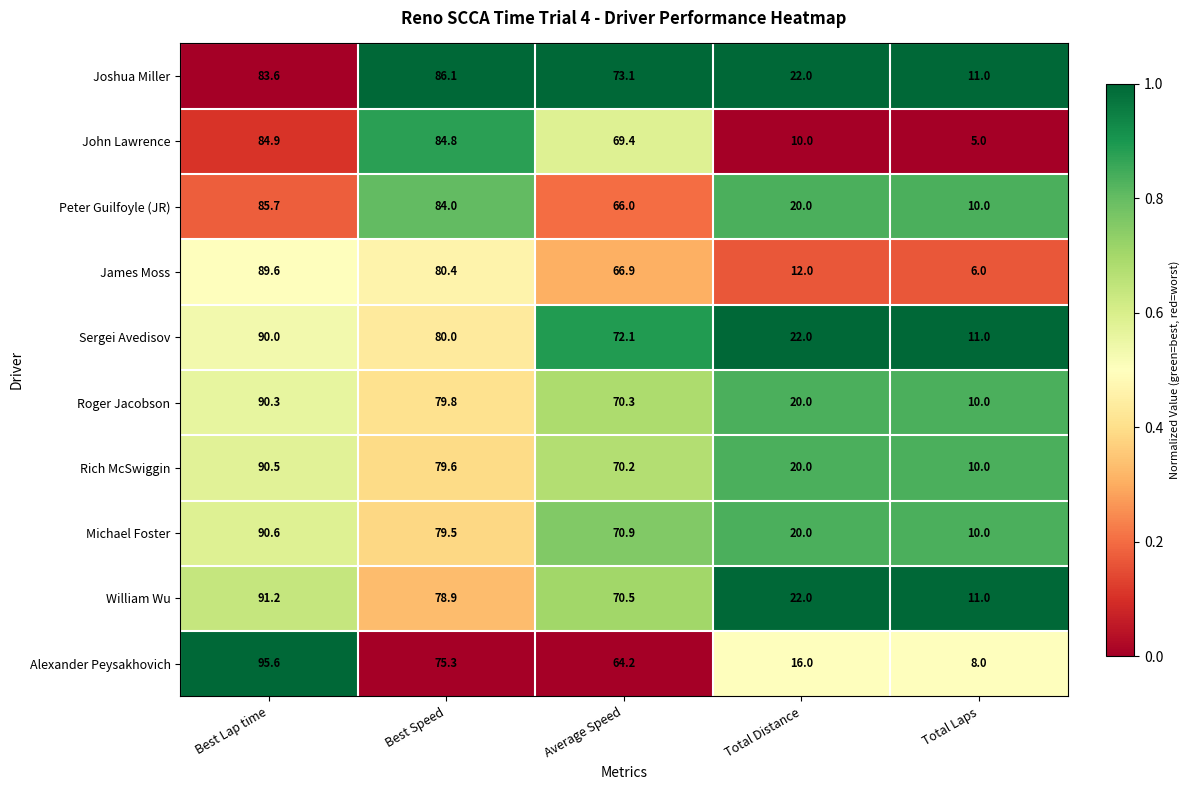

How many categories are shown in the chart?

5